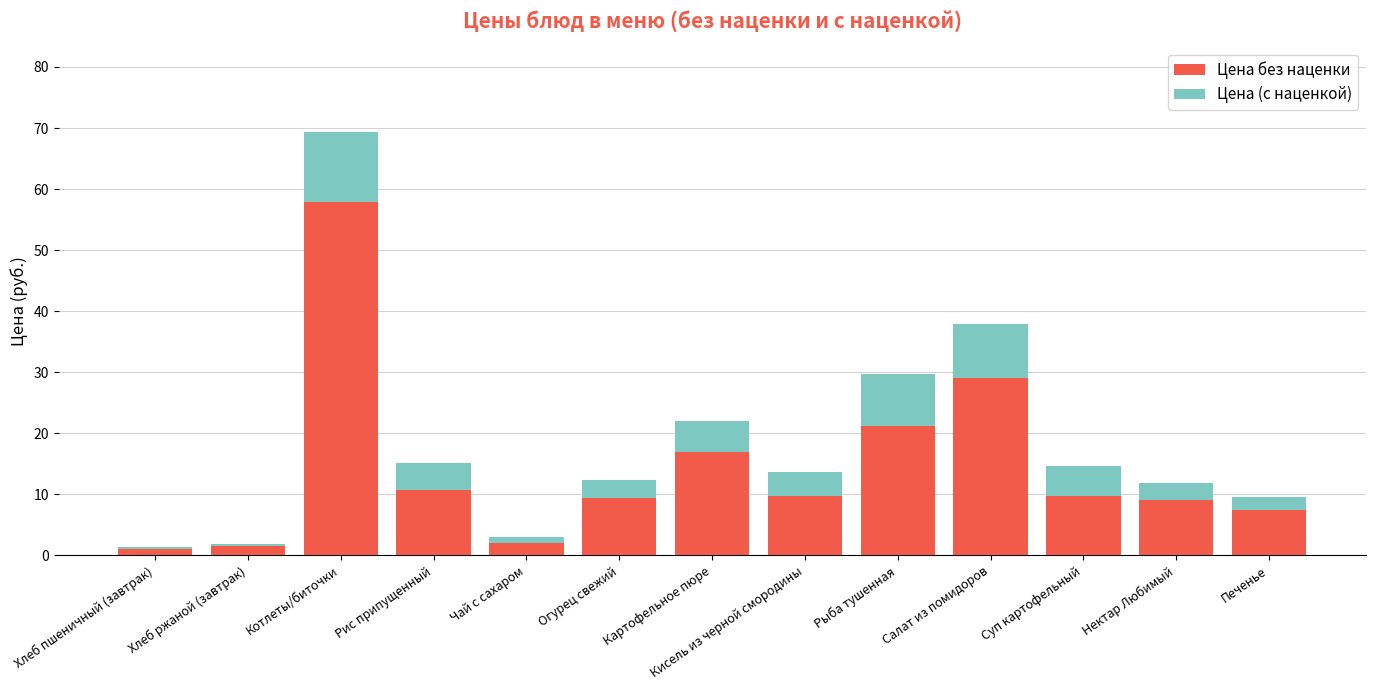

How many bars are there in total?

13